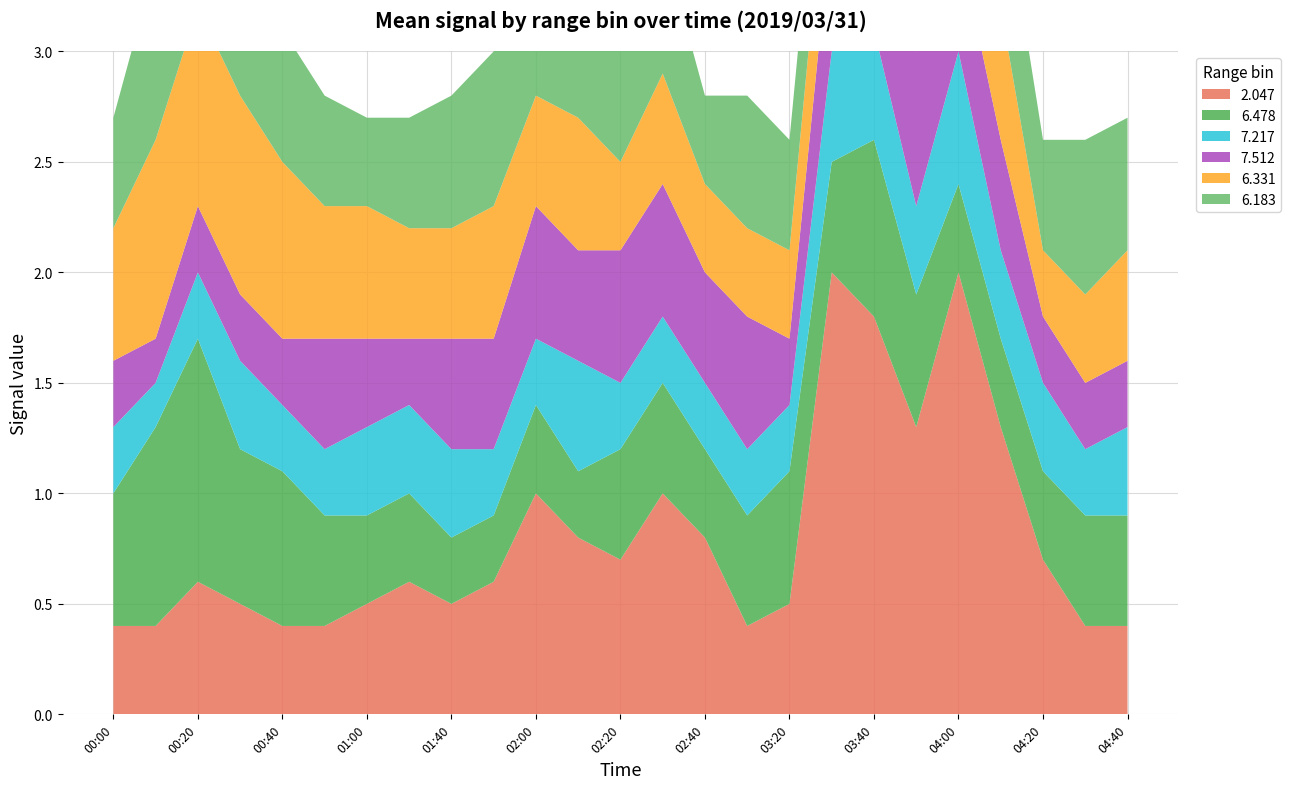

Reading right to left, transcribe all the data shown in this chart.

2.047: 0.4	0.4	0.7	1.3	2.0	1.3	1.8	2.0	0.5	0.4	0.8	1.0	0.7	0.8	1.0	0.6	0.5	0.6	0.5	0.4	0.4	0.5	0.6	0.4	0.4
6.478: 0.5	0.5	0.4	0.4	0.4	0.6	0.8	0.5	0.6	0.5	0.4	0.5	0.5	0.3	0.4	0.3	0.3	0.4	0.4	0.5	0.7	0.7	1.1	0.9	0.6
7.217: 0.4	0.3	0.4	0.4	0.6	0.4	0.5	0.5	0.3	0.3	0.3	0.3	0.3	0.5	0.3	0.3	0.4	0.4	0.4	0.3	0.3	0.4	0.3	0.2	0.3
7.512: 0.3	0.3	0.3	0.5	0.5	0.7	0.6	0.6	0.3	0.6	0.5	0.6	0.6	0.5	0.6	0.5	0.5	0.3	0.4	0.5	0.3	0.3	0.3	0.2	0.3
6.331: 0.5	0.4	0.3	0.6	0.4	0.3	0.4	0.5	0.4	0.4	0.4	0.5	0.4	0.6	0.5	0.6	0.5	0.5	0.6	0.6	0.8	0.9	0.9	0.9	0.6
6.183: 0.6	0.7	0.5	0.6	0.4	0.4	0.4	0.5	0.5	0.6	0.4	0.6	0.7	0.5	0.8	0.7	0.6	0.5	0.4	0.5	0.6	0.7	1.0	0.8	0.5